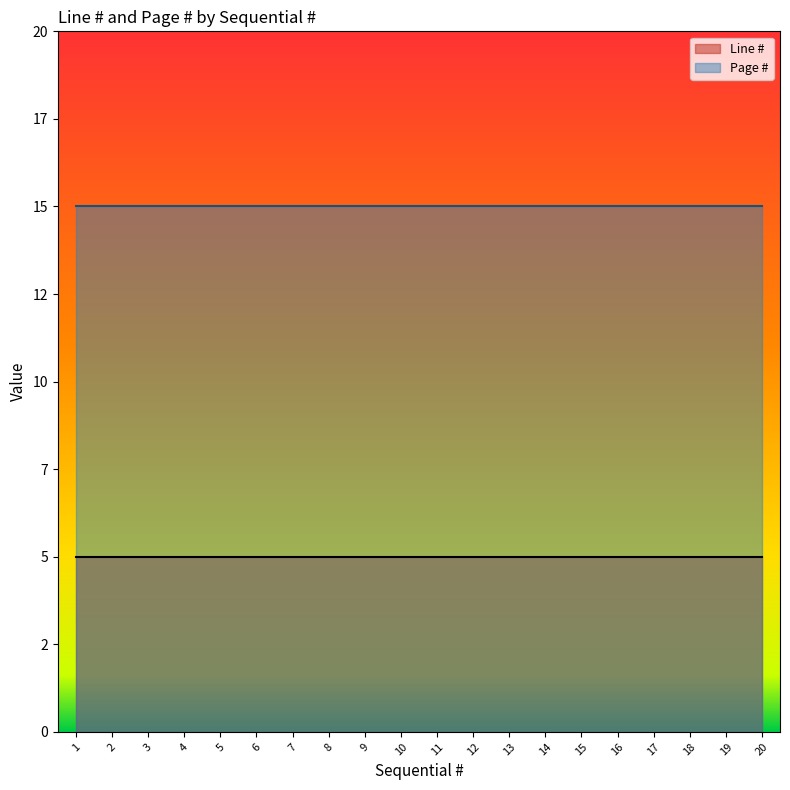

List the labels in order of Page # value, largest first.

1, 2, 3, 4, 5, 6, 7, 8, 9, 10, 11, 12, 13, 14, 15, 16, 17, 18, 19, 20